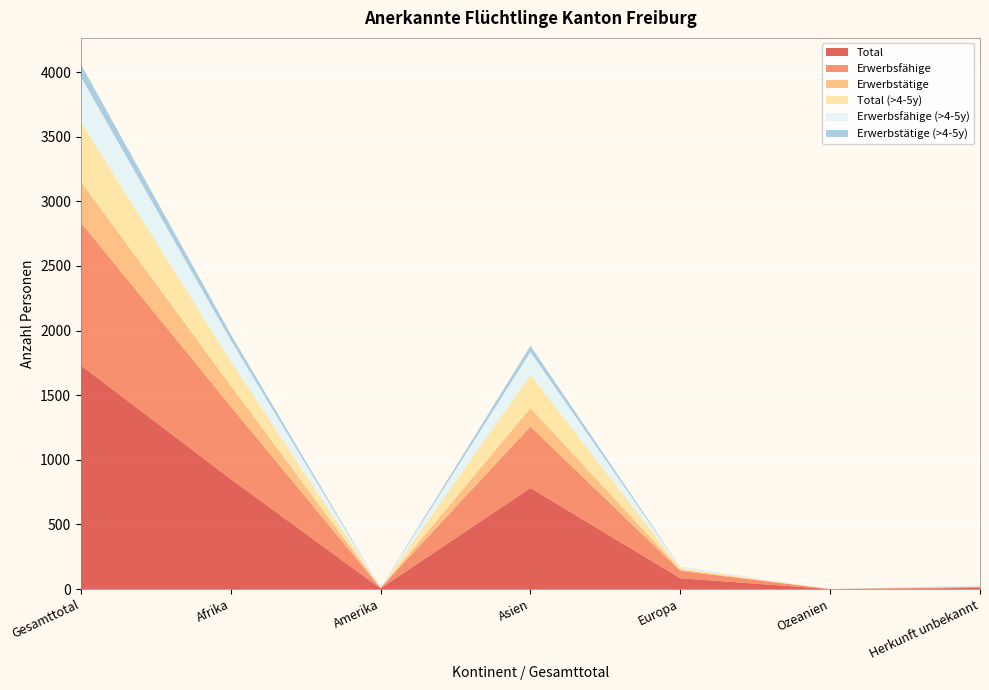

Reading left to right, list all the values displayed in this chart.

Total: Gesamttotal=1731	Afrika=851	Amerika=5	Asien=782	Europa=84	Ozeanien=0	Herkunft unbekannt=9
Erwerbsfähige: Gesamttotal=1105	Afrika=562	Amerika=4	Asien=475	Europa=57	Ozeanien=0	Herkunft unbekannt=7
Erwerbstätige: Gesamttotal=316	Afrika=161	Amerika=0	Asien=144	Europa=9	Ozeanien=0	Herkunft unbekannt=2
Total (>4-5y): Gesamttotal=462	Afrika=190	Amerika=0	Asien=257	Europa=12	Ozeanien=0	Herkunft unbekannt=3
Erwerbsfähige (>4-5y): Gesamttotal=349	Afrika=162	Amerika=0	Asien=176	Europa=8	Ozeanien=0	Herkunft unbekannt=3
Erwerbstätige (>4-5y): Gesamttotal=98	Afrika=46	Amerika=0	Asien=48	Europa=2	Ozeanien=0	Herkunft unbekannt=2